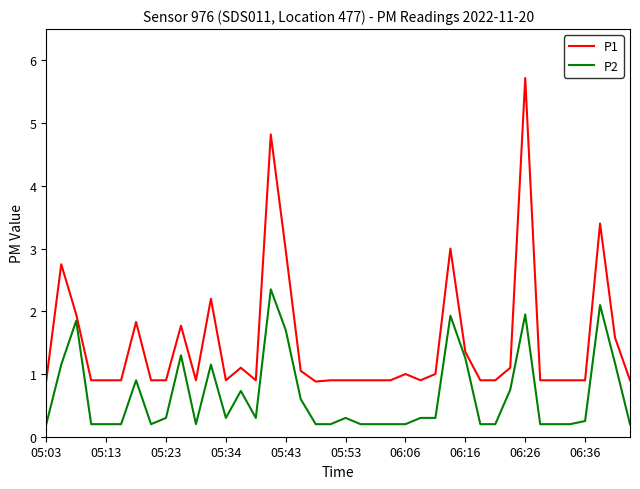

List the series in order of their peak value, lowest first.

P2, P1